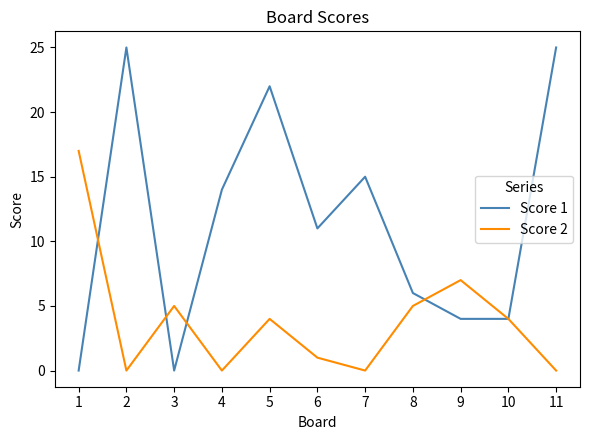

What is the total value across all series at 3?

5